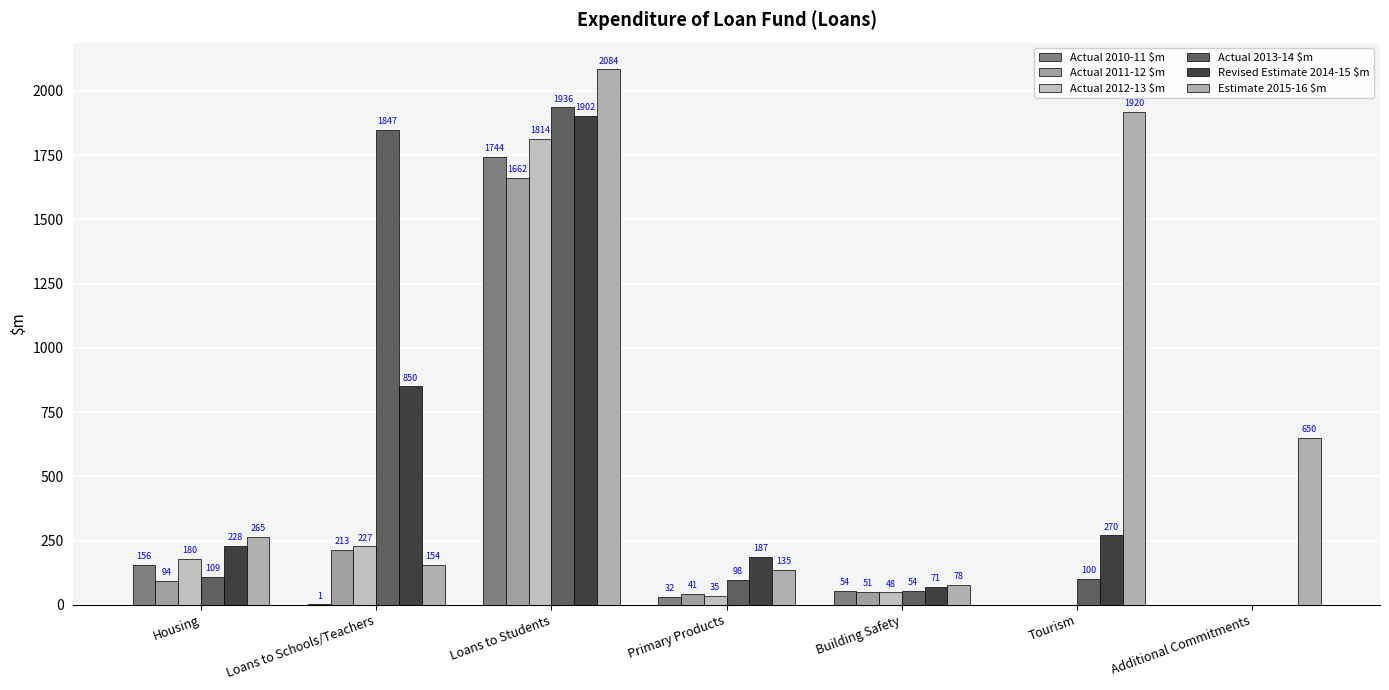

What is the spread (max minus min) of values at Additional Commitments?

650